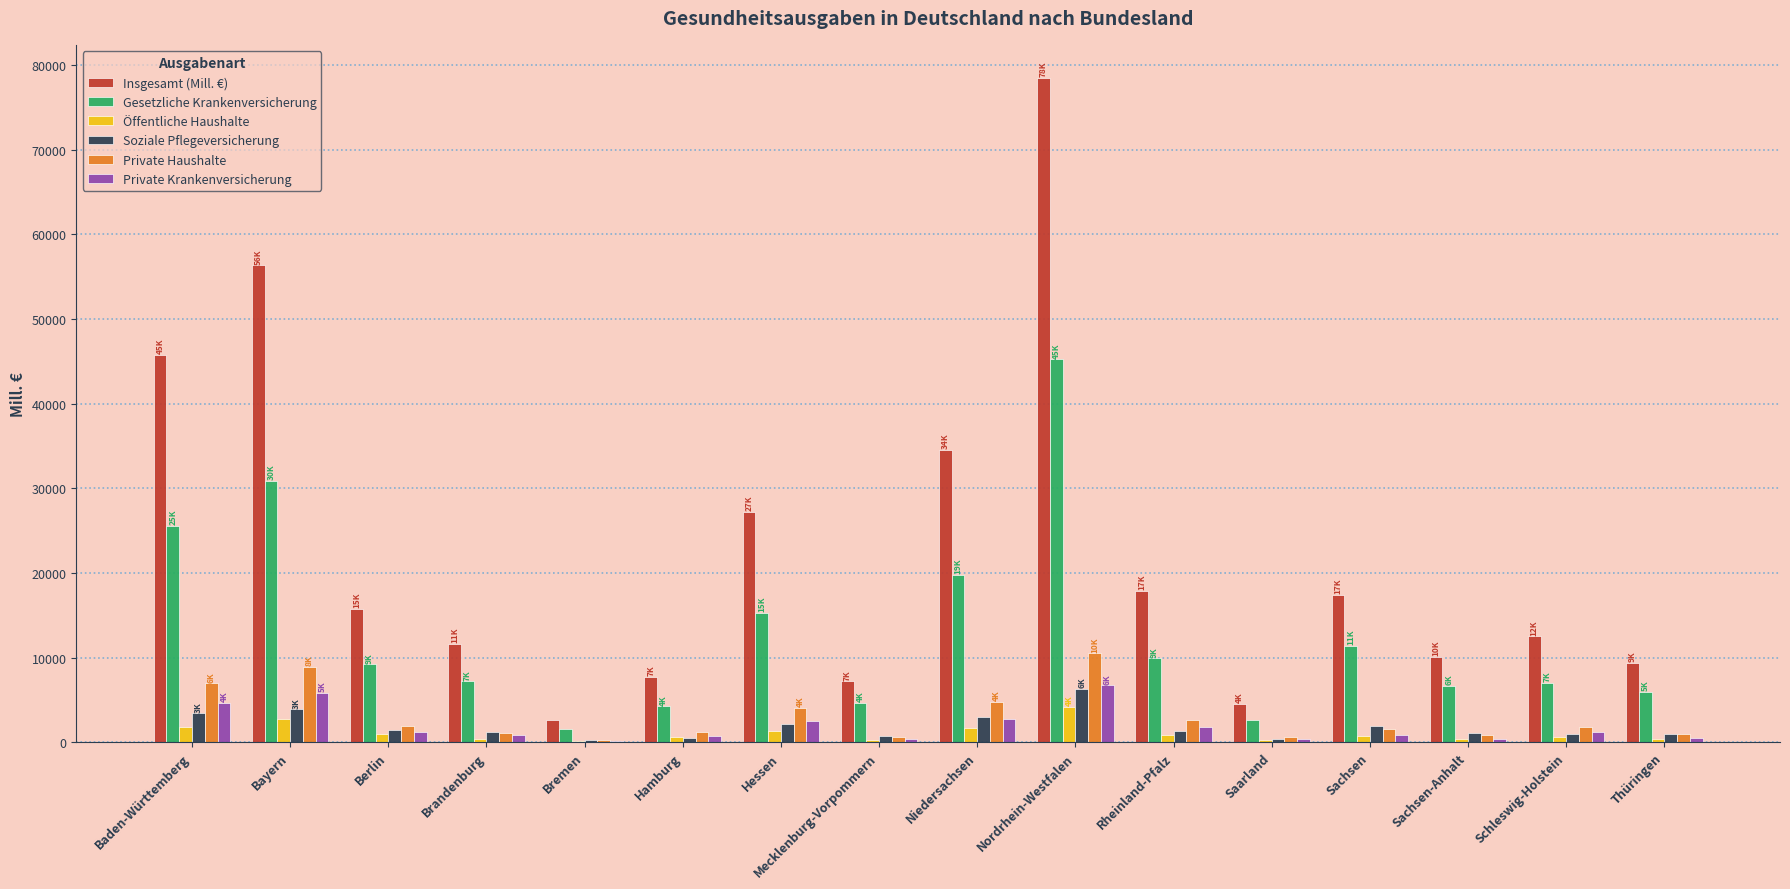

What is the approximate value of Private Haushalte at Brandenburg?

1127.6